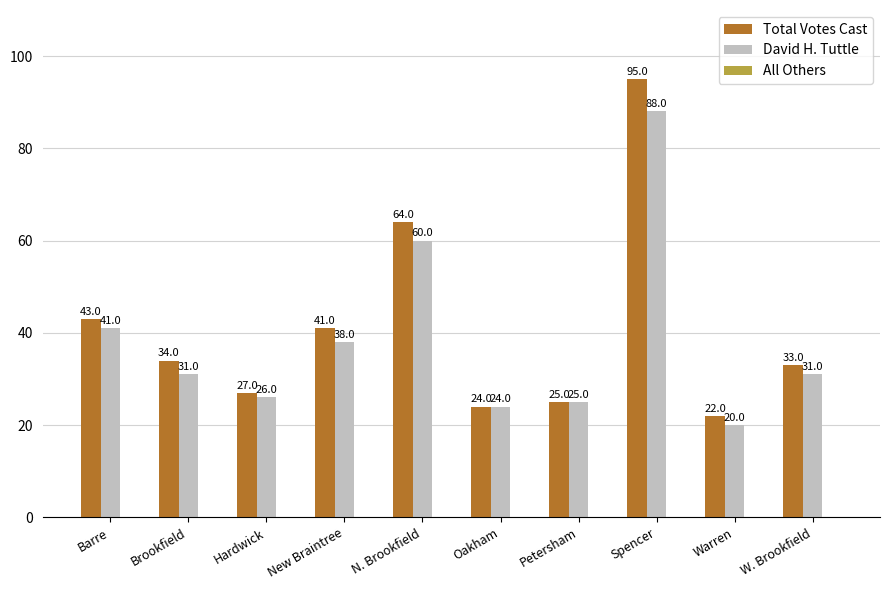

What is the sum of the Total Votes Cast values at Petersham and Spencer?

120